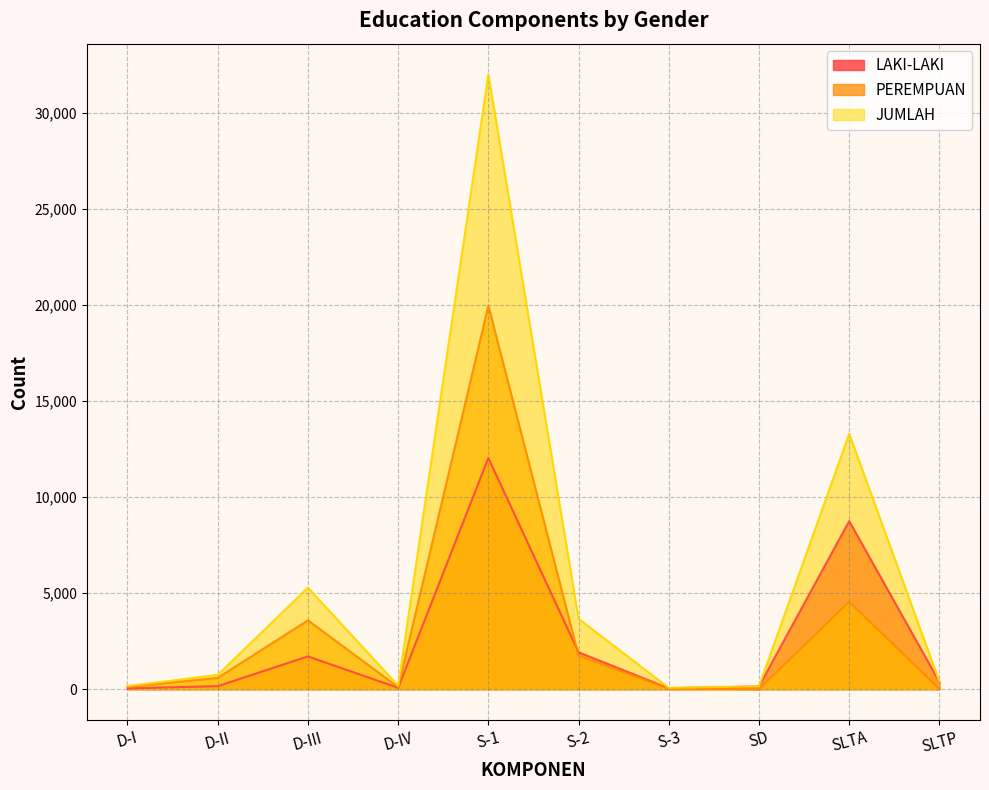

At how many categories does at least one series exceed 31213?

1